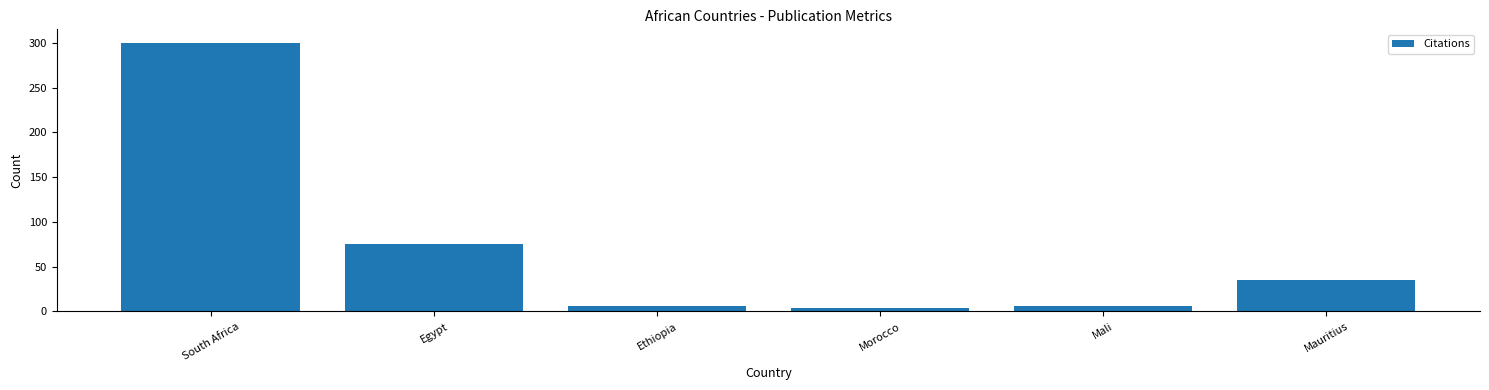

Reading left to right, transcribe all the data shown in this chart.

300	75	6	4	6	35